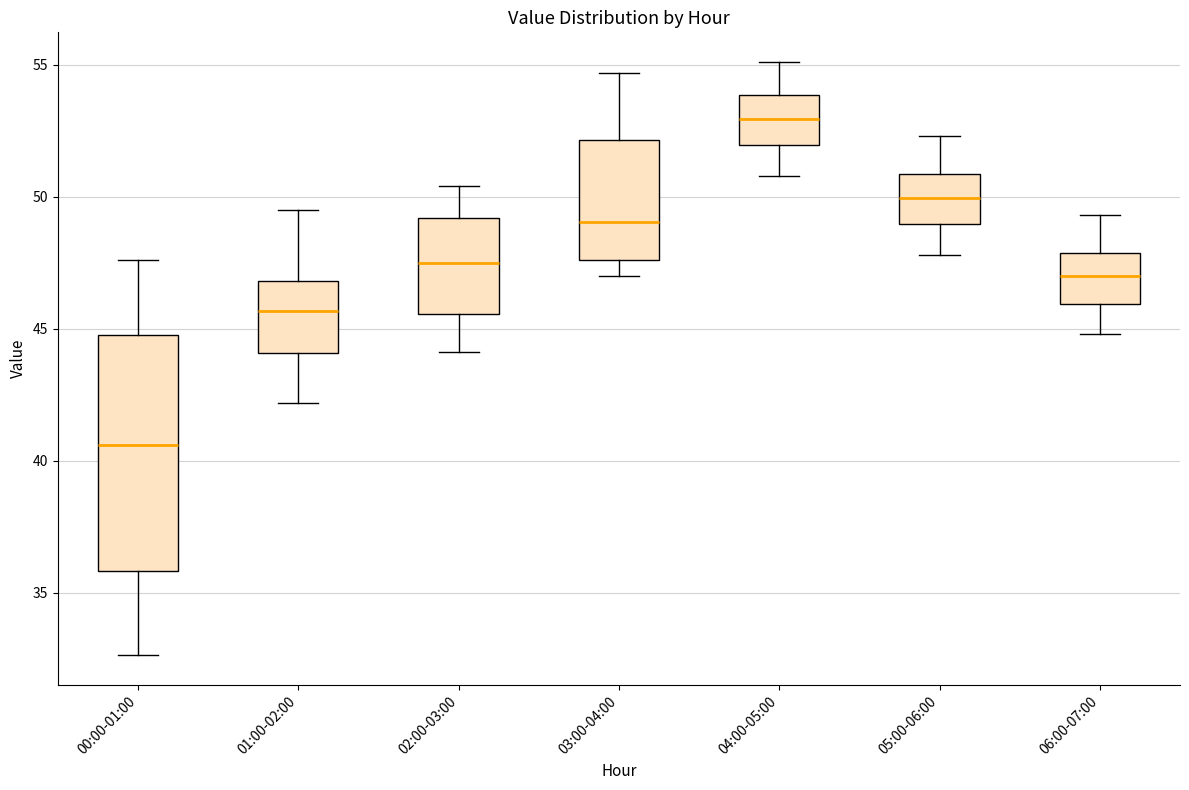

Reading left to right, read every box against the y-axis: the position of its median line, the range the box covers, and the ends of its whiskers. The values are not printed on the chart, so give them approximately, as read against the axis.

00:00-01:00: median 40.5, box 36.0 to 45.0, whiskers 32.5 to 47.5
01:00-02:00: median 45.5, box 44.0 to 47.0, whiskers 42.0 to 49.5
02:00-03:00: median 47.5, box 45.5 to 49.0, whiskers 44.0 to 50.5
03:00-04:00: median 49.0, box 47.5 to 52.0, whiskers 47.0 to 54.5
04:00-05:00: median 53.0, box 52.0 to 54.0, whiskers 51.0 to 55.0
05:00-06:00: median 50.0, box 49.0 to 51.0, whiskers 48.0 to 52.5
06:00-07:00: median 47.0, box 46.0 to 48.0, whiskers 45.0 to 49.5